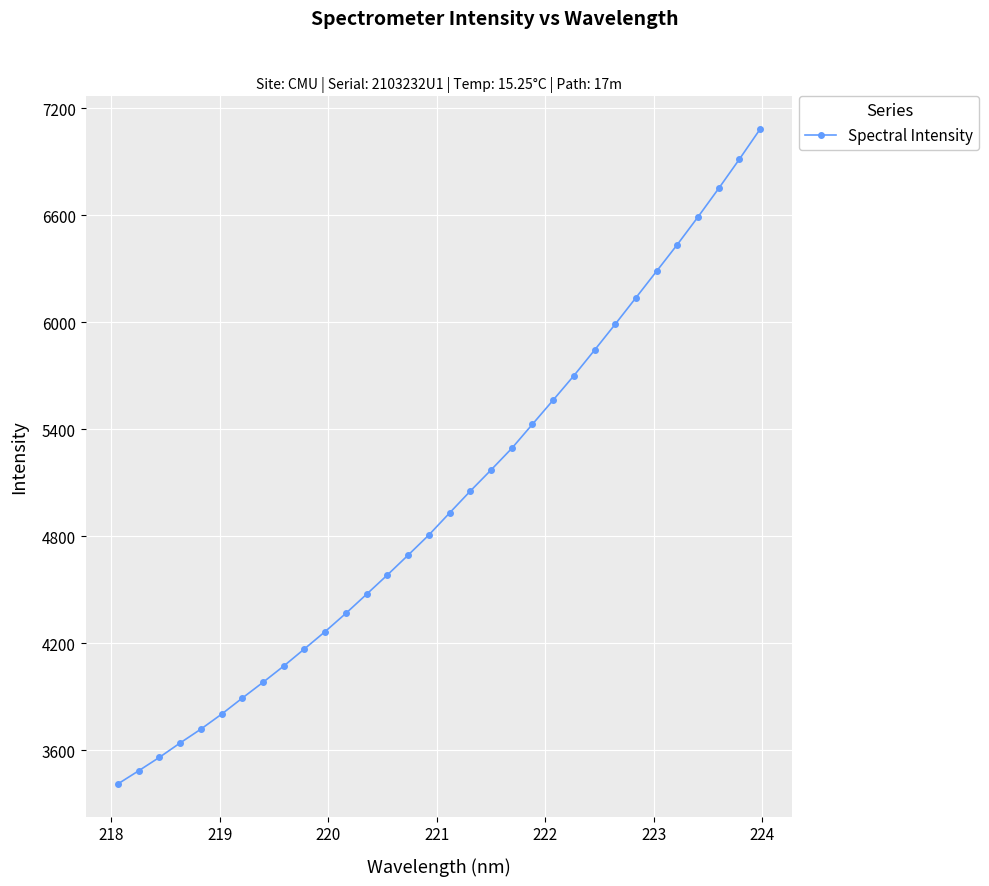

What is the difference between the second highest and minimum values?

3502.9